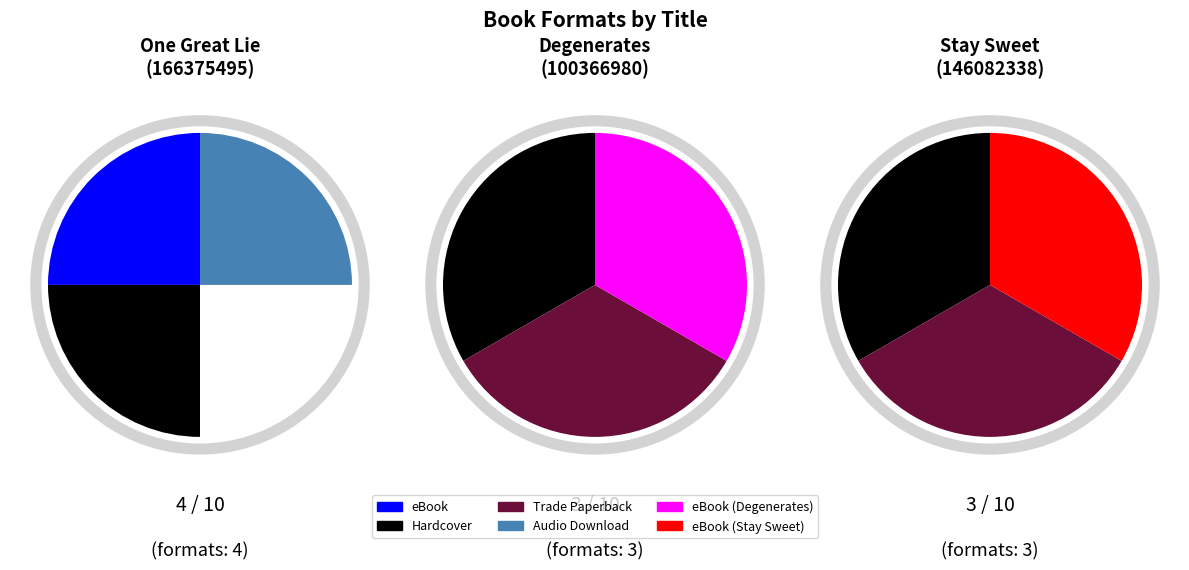

True or false: Degenerates (eBook) accounts for 16% of the total.

False